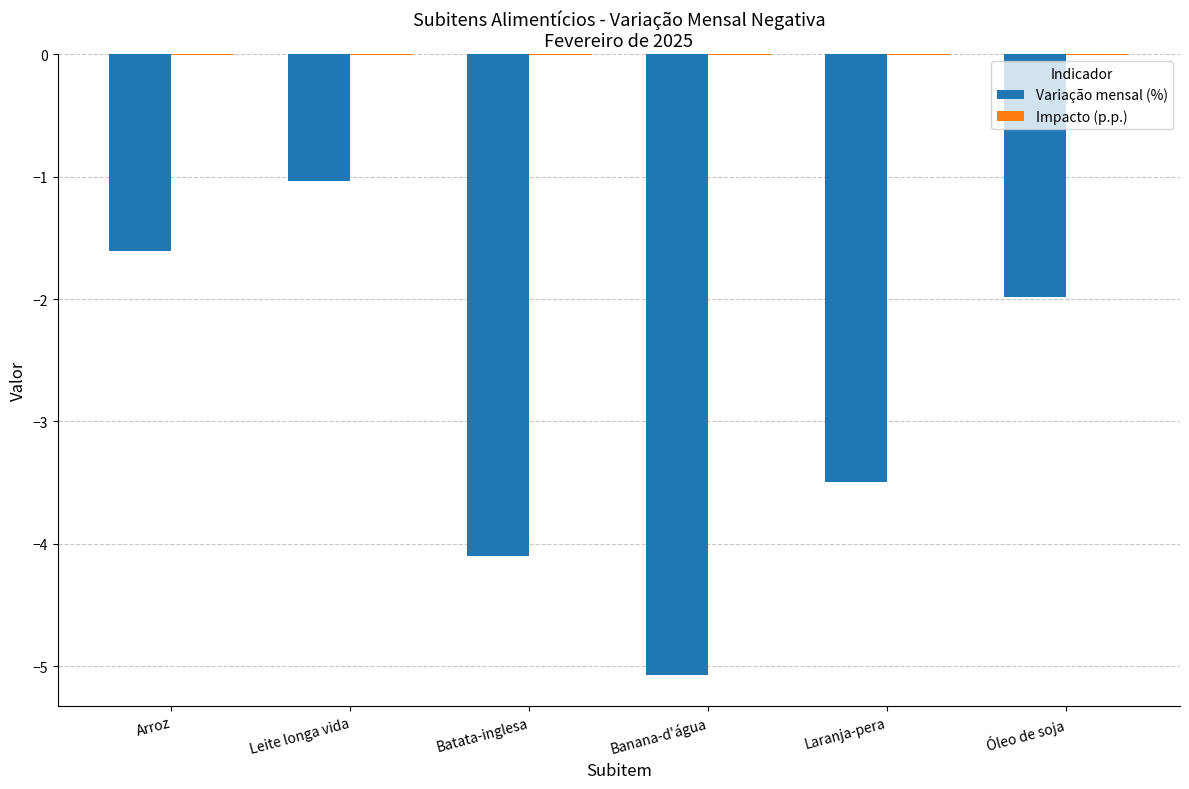

Where is Variação mensal (%) nearest to the value -3?

Laranja-pera